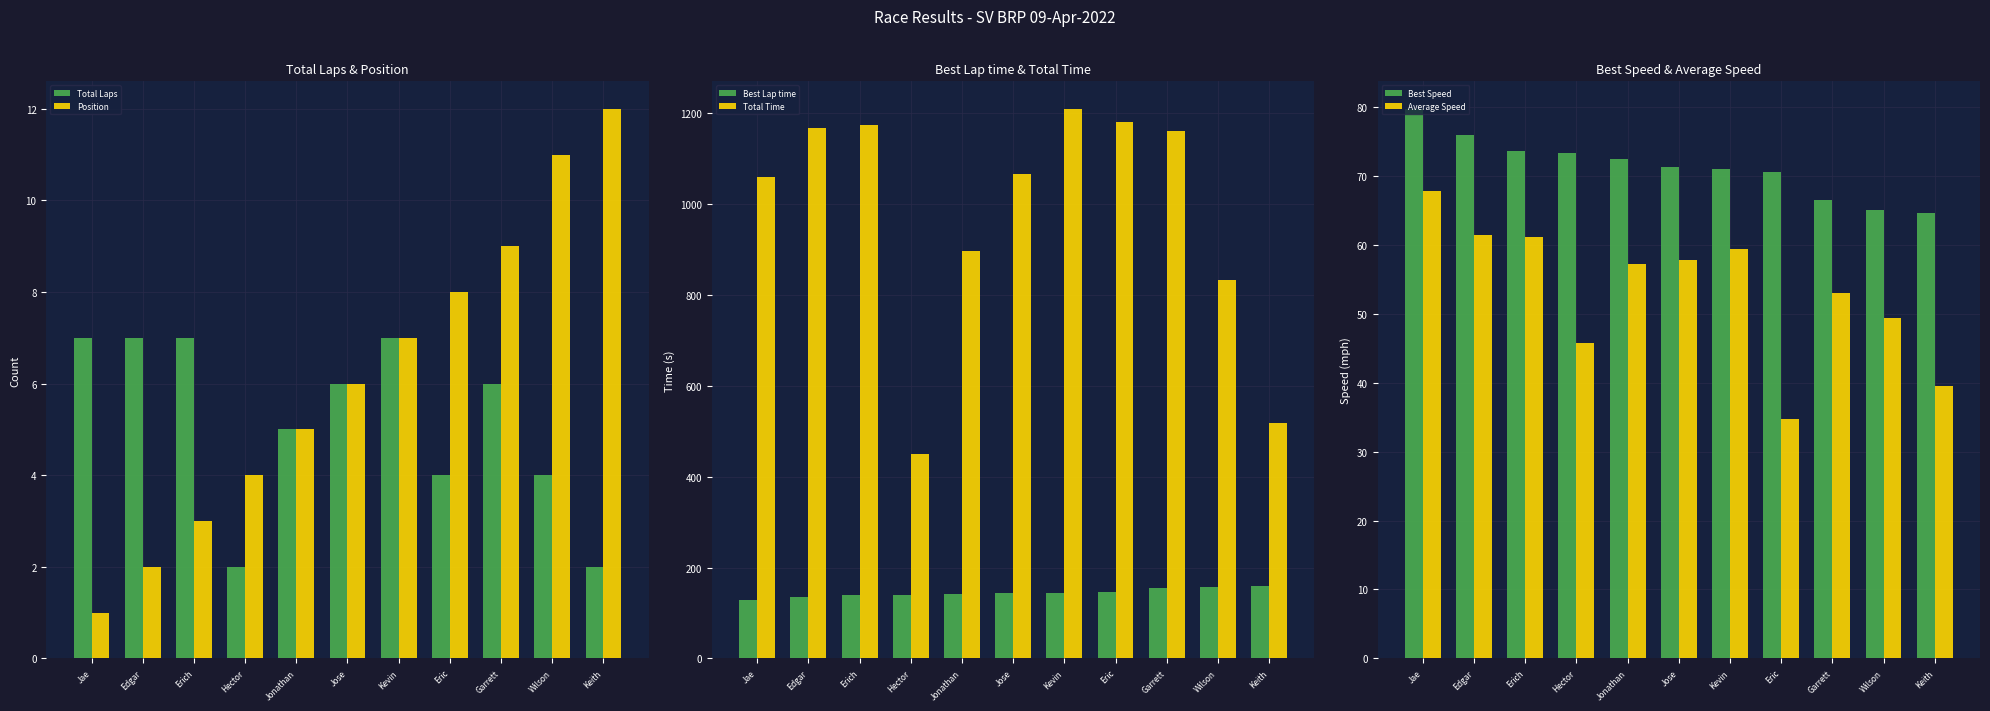

Which has a higher value, Eric or Edgar?

Edgar